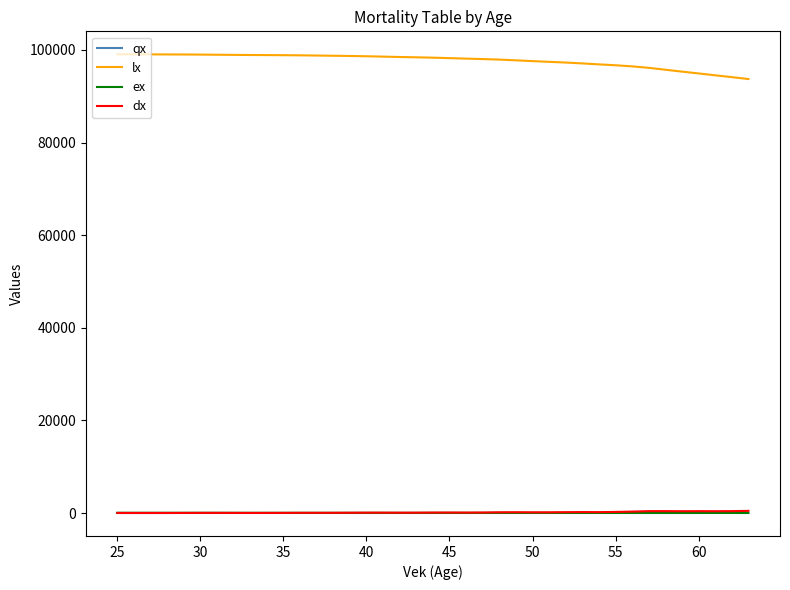

True or false: qx and lx cross at least once.

False